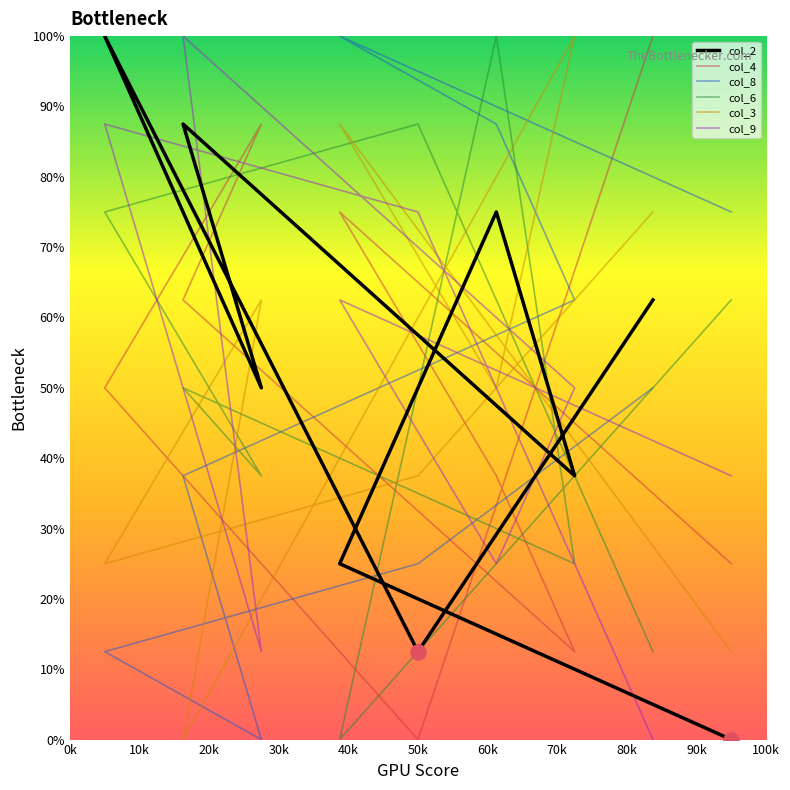

At how many categories does at least one series exceed 61?

9